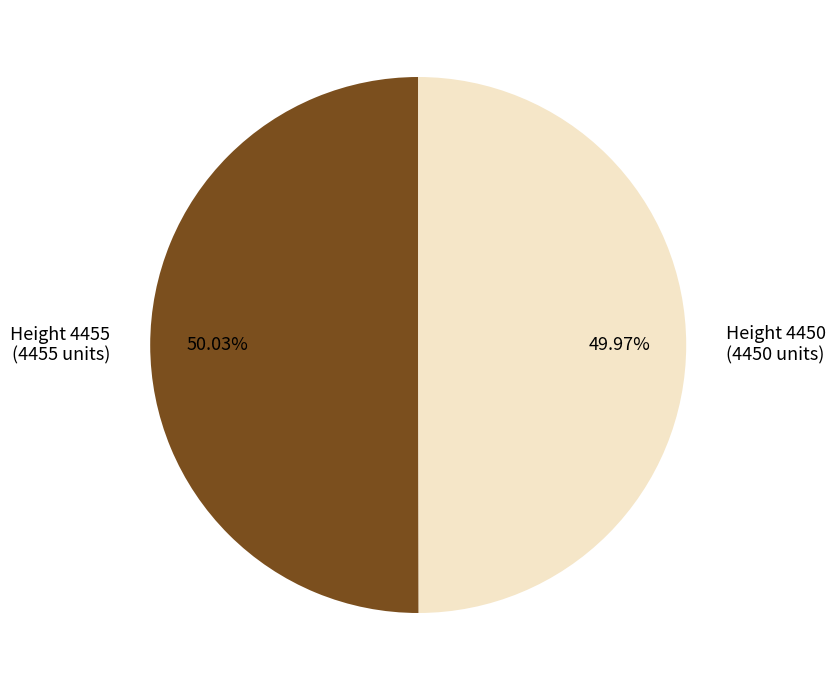

Approximately how many times larger is the value at Height 4455 (4455 units) compared to Height 4450 (4450 units)?

1.0